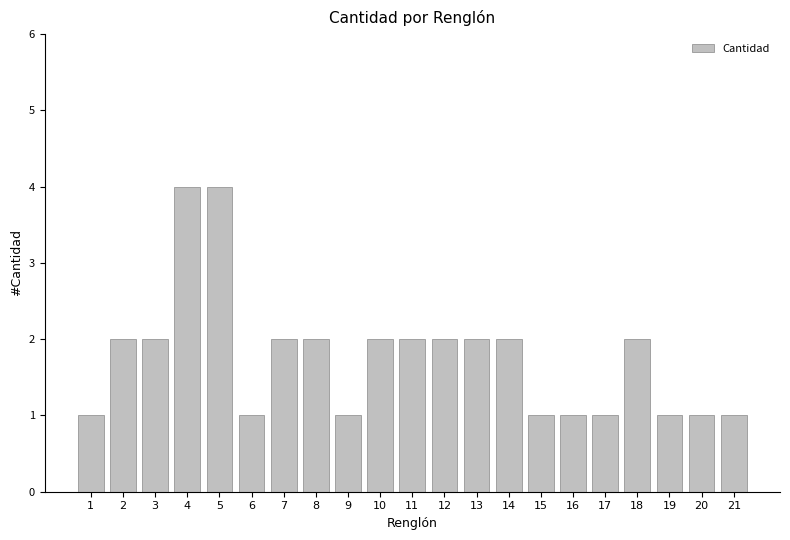

Approximately how many times larger is the value at 19 compared to 1?

1.0